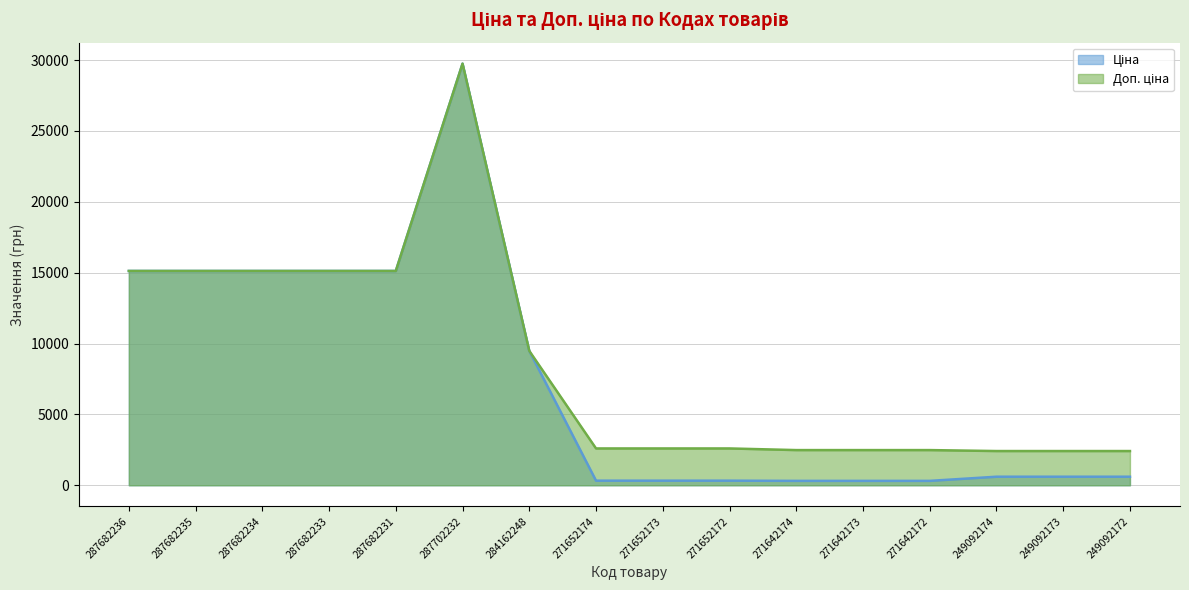

What is the label of the 1st point from the left?

287682236